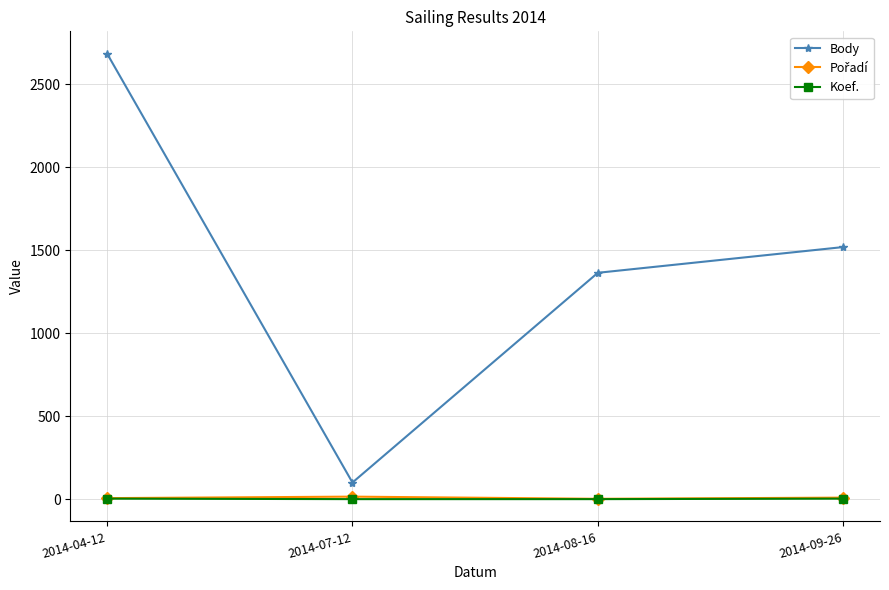

Which series has the largest range (max minus min)?

Body